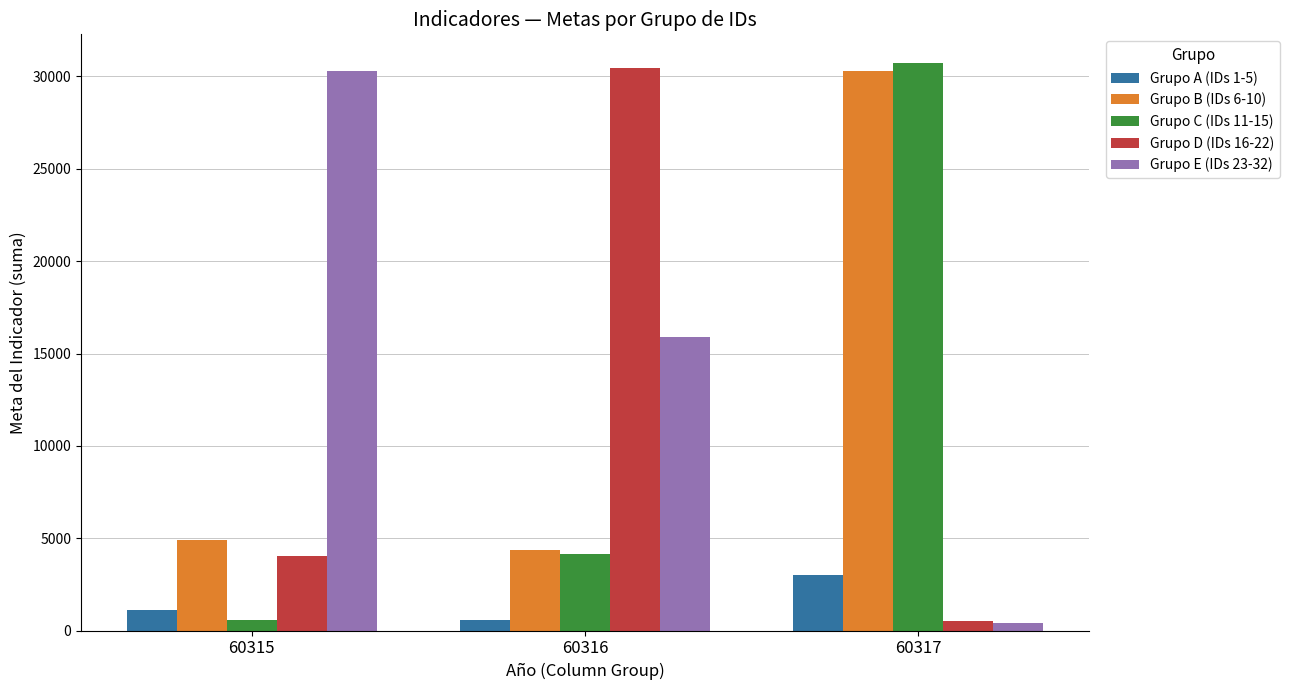

At which label is Grupo E (IDs 23-32) closest to 15337?

60316